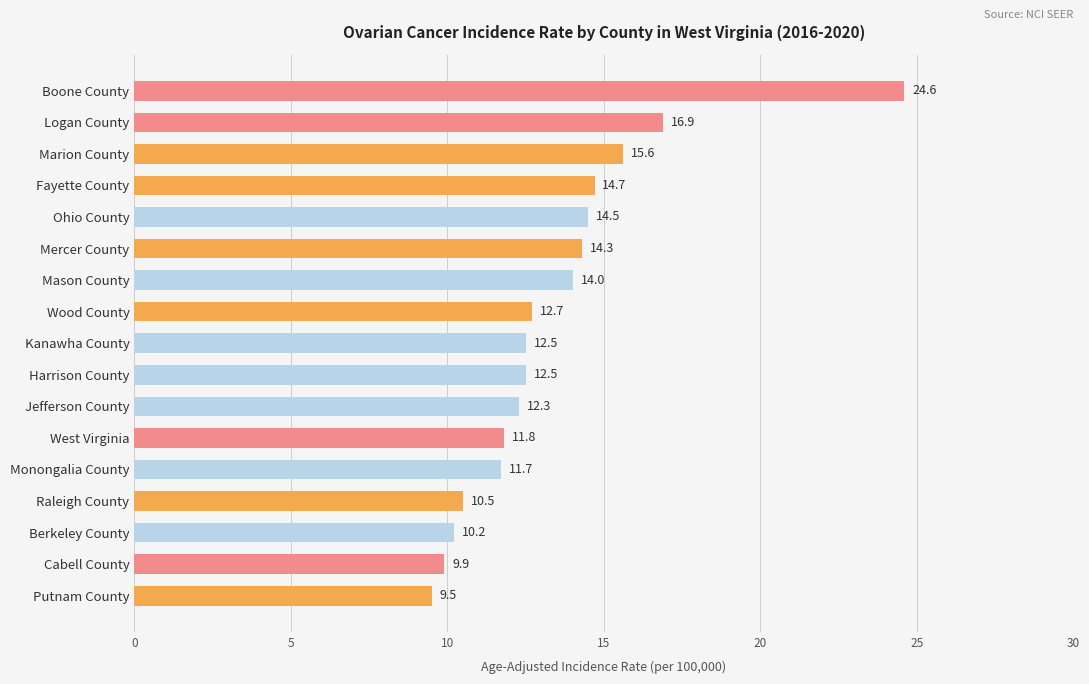

Is it true that the value at Logan County is 16.9?

True